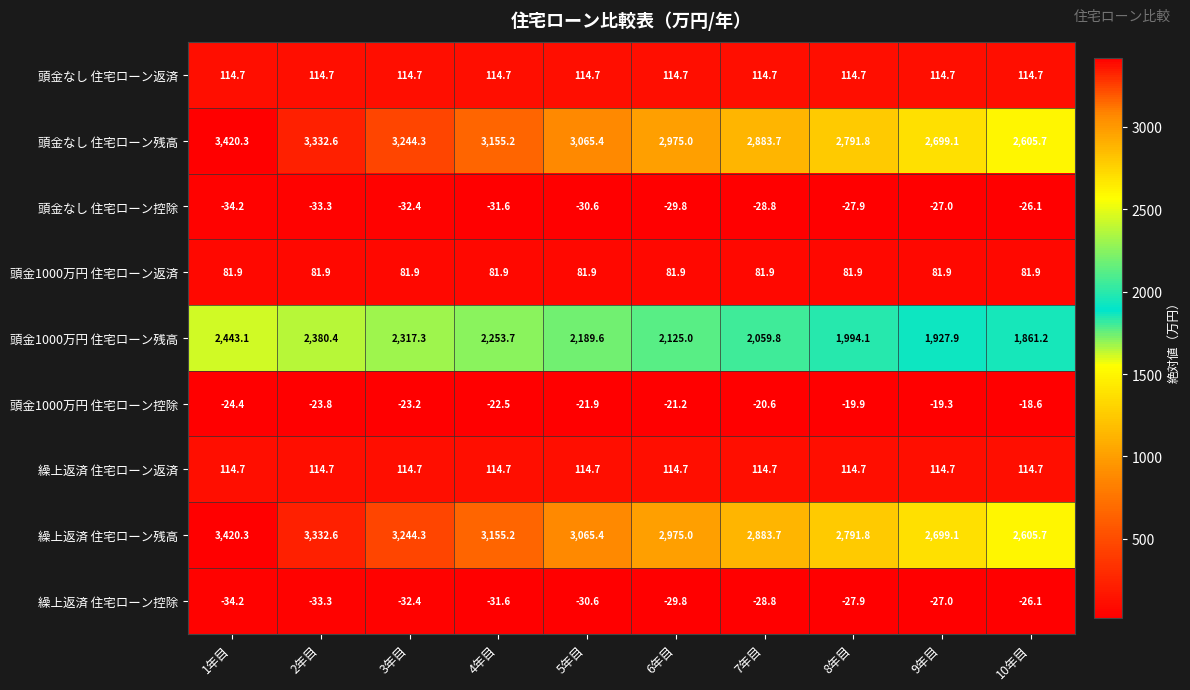

How many distinct data groups are displayed?

9